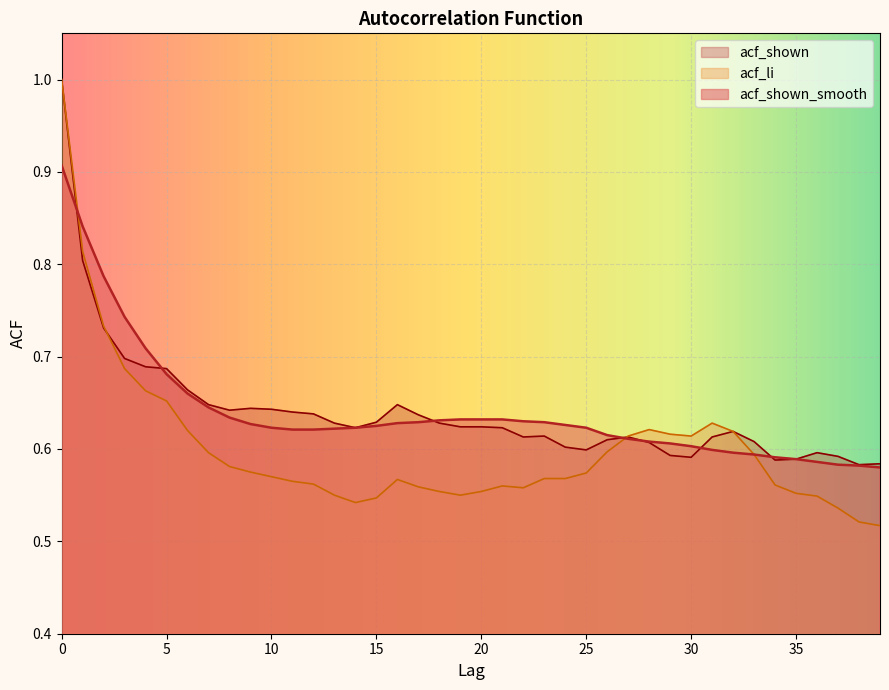

What value does the acf_shown_smooth series have at 12?

0.6